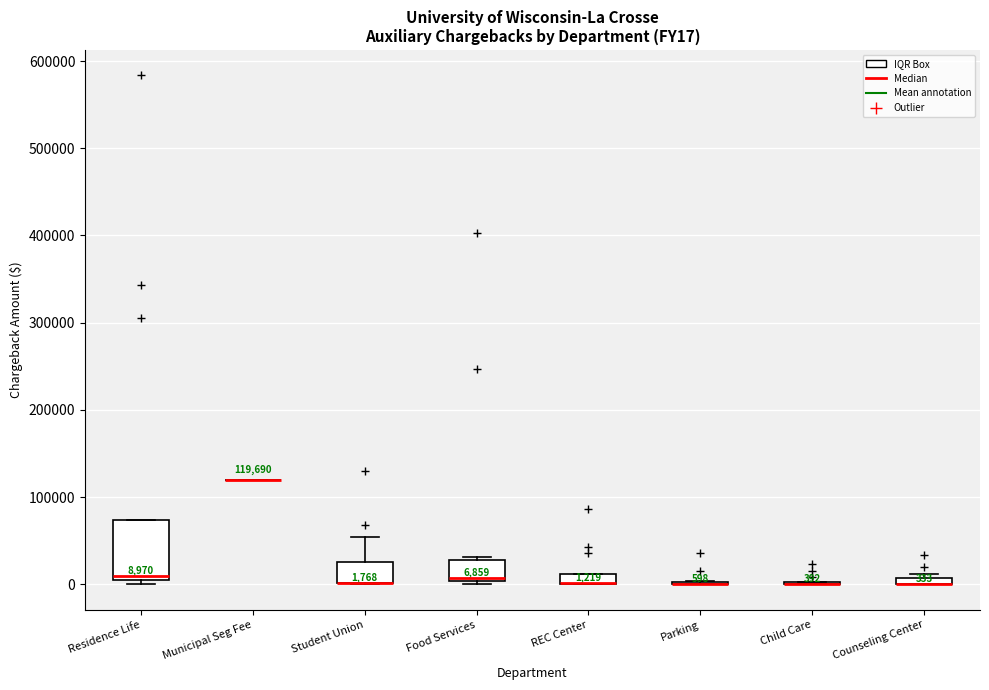

Which box is the tallest, from its lower edge to its upper edge?

Residence Life